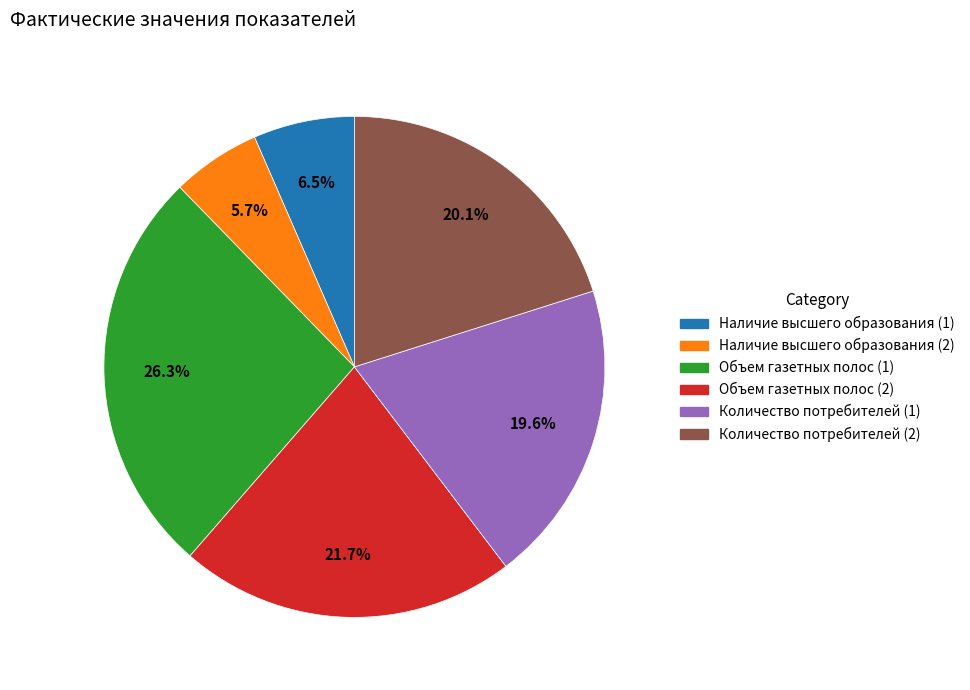

What portion of the pie excludes Количество потребителей (1)?

80.4%